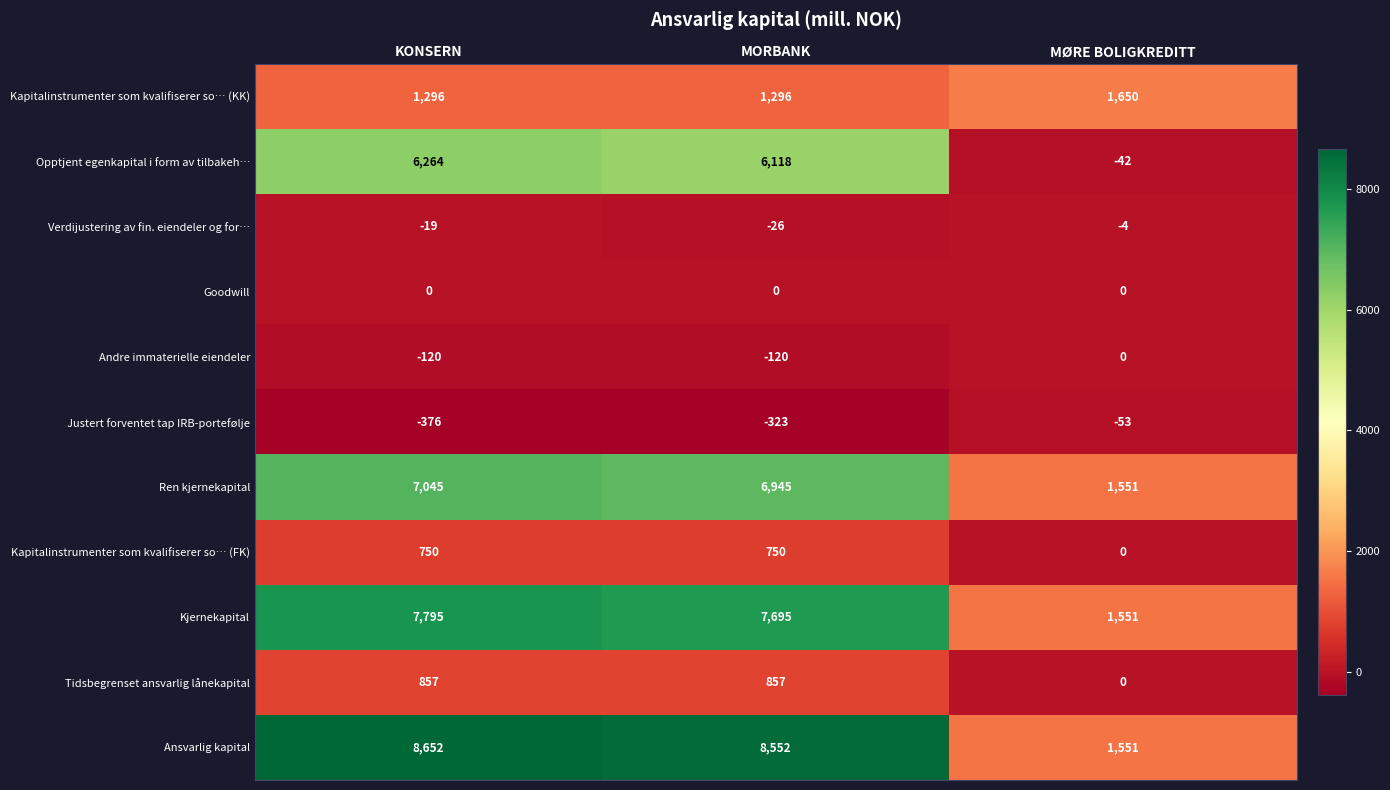

The value of Kjernekapital at KONSERN is 1996. True or false?

False